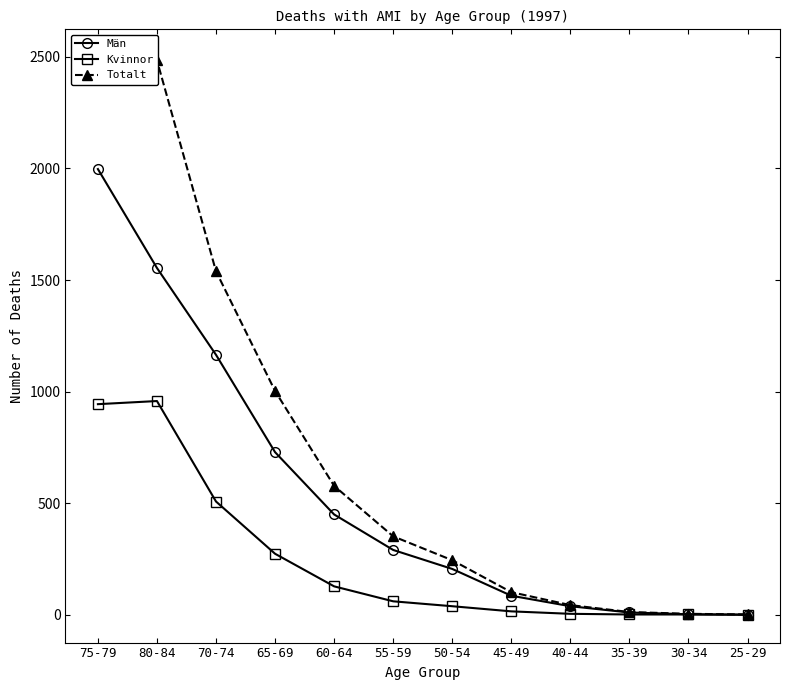

True or false: Män has a value of 1 at 25-29.

True